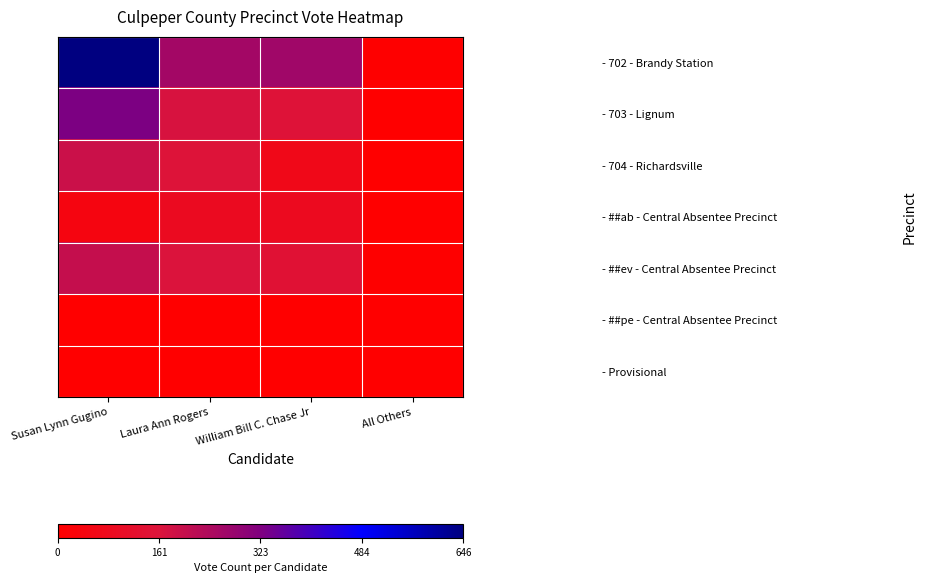

Reading right to left, what are all the values shown in this chart?

- 702 - Brandy Station: All Others=3	William Bill C. Chase Jr=266	Laura Ann Rogers=261	Susan Lynn Gugino=646
- 703 - Lignum: All Others=0	William Bill C. Chase Jr=153	Laura Ann Rogers=171	Susan Lynn Gugino=327
- 704 - Richardsville: All Others=0	William Bill C. Chase Jr=67	Laura Ann Rogers=156	Susan Lynn Gugino=192
- ##ab - Central Absentee Precinct: All Others=1	William Bill C. Chase Jr=85	Laura Ann Rogers=90	Susan Lynn Gugino=44
- ##ev - Central Absentee Precinct: All Others=3	William Bill C. Chase Jr=142	Laura Ann Rogers=163	Susan Lynn Gugino=204
- ##pe - Central Absentee Precinct: All Others=0	William Bill C. Chase Jr=1	Laura Ann Rogers=0	Susan Lynn Gugino=2
- Provisional: All Others=0	William Bill C. Chase Jr=1	Laura Ann Rogers=2	Susan Lynn Gugino=0